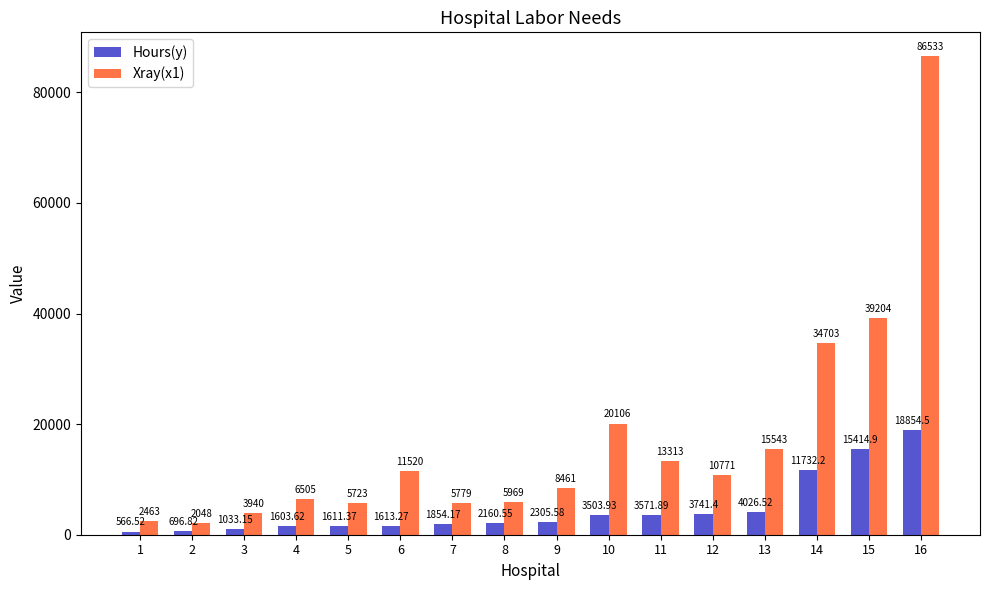

Which series has the largest total across all categories?

Xray(x1)